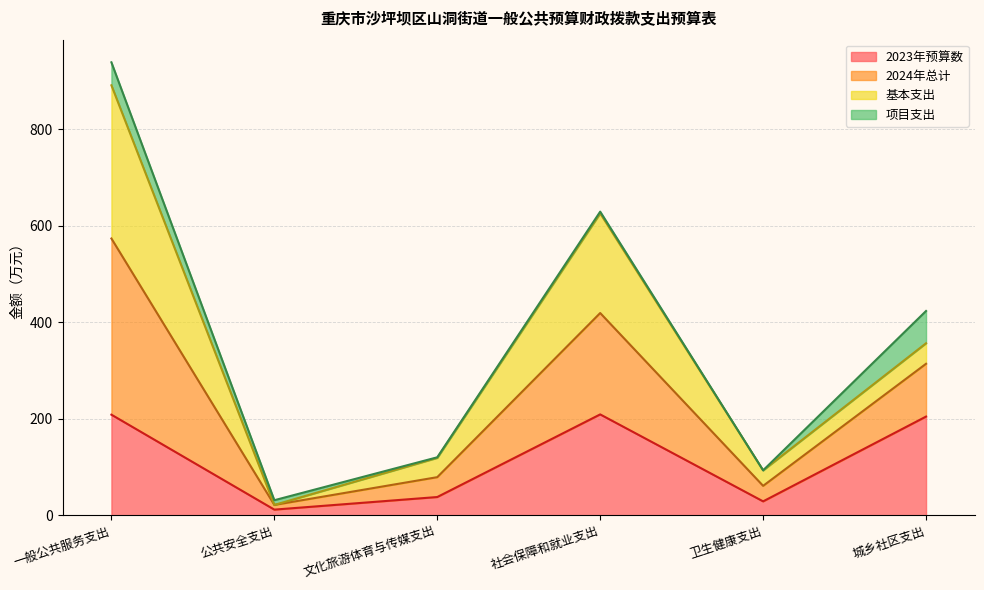

Between 一般公共服务支出 and 公共安全支出, which series saw the biggest shift?

2024年总计